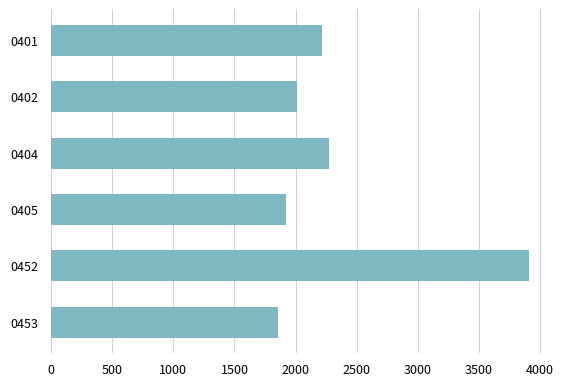

How many series are shown in this chart?

1